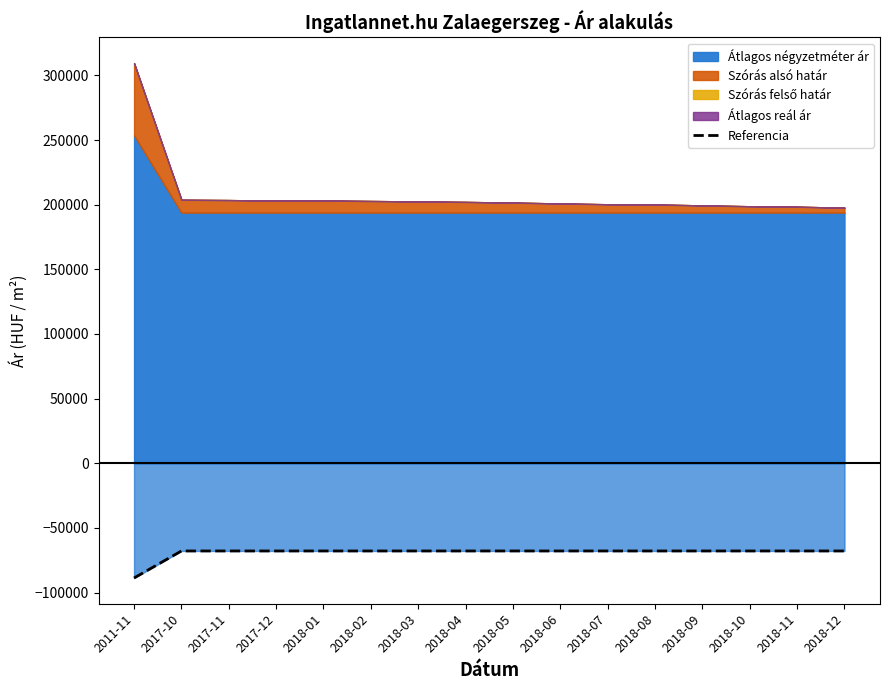

True or false: the data shows -67856.9 at 2018-04.

True